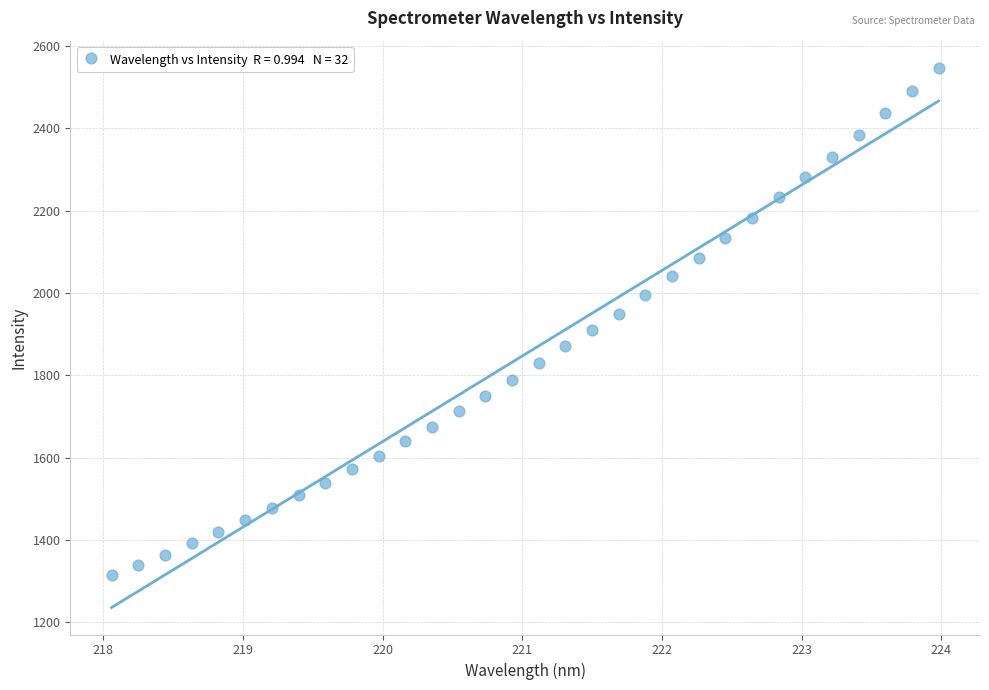

What is the range of X values (max minus min)?

5.9